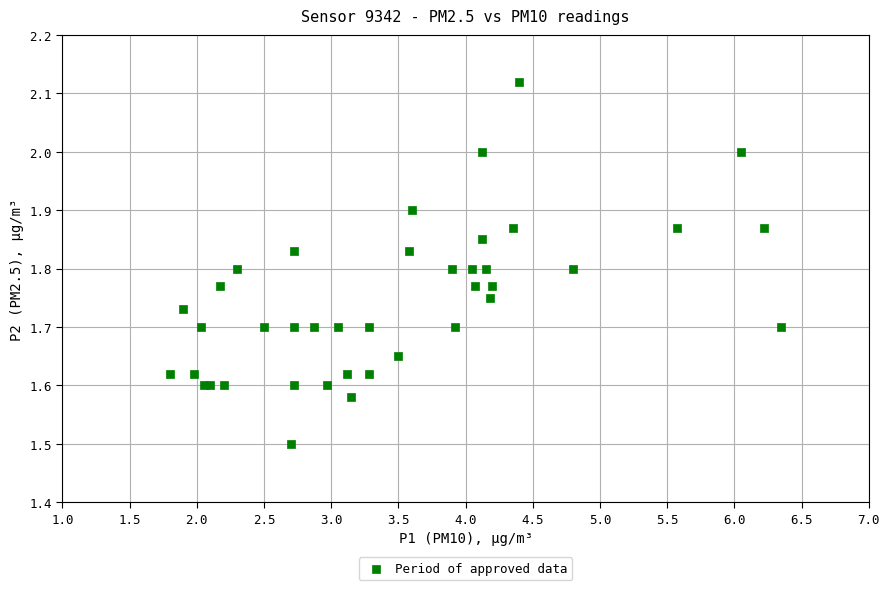

What Y value in the scatter plot is closest to 1?

1.5